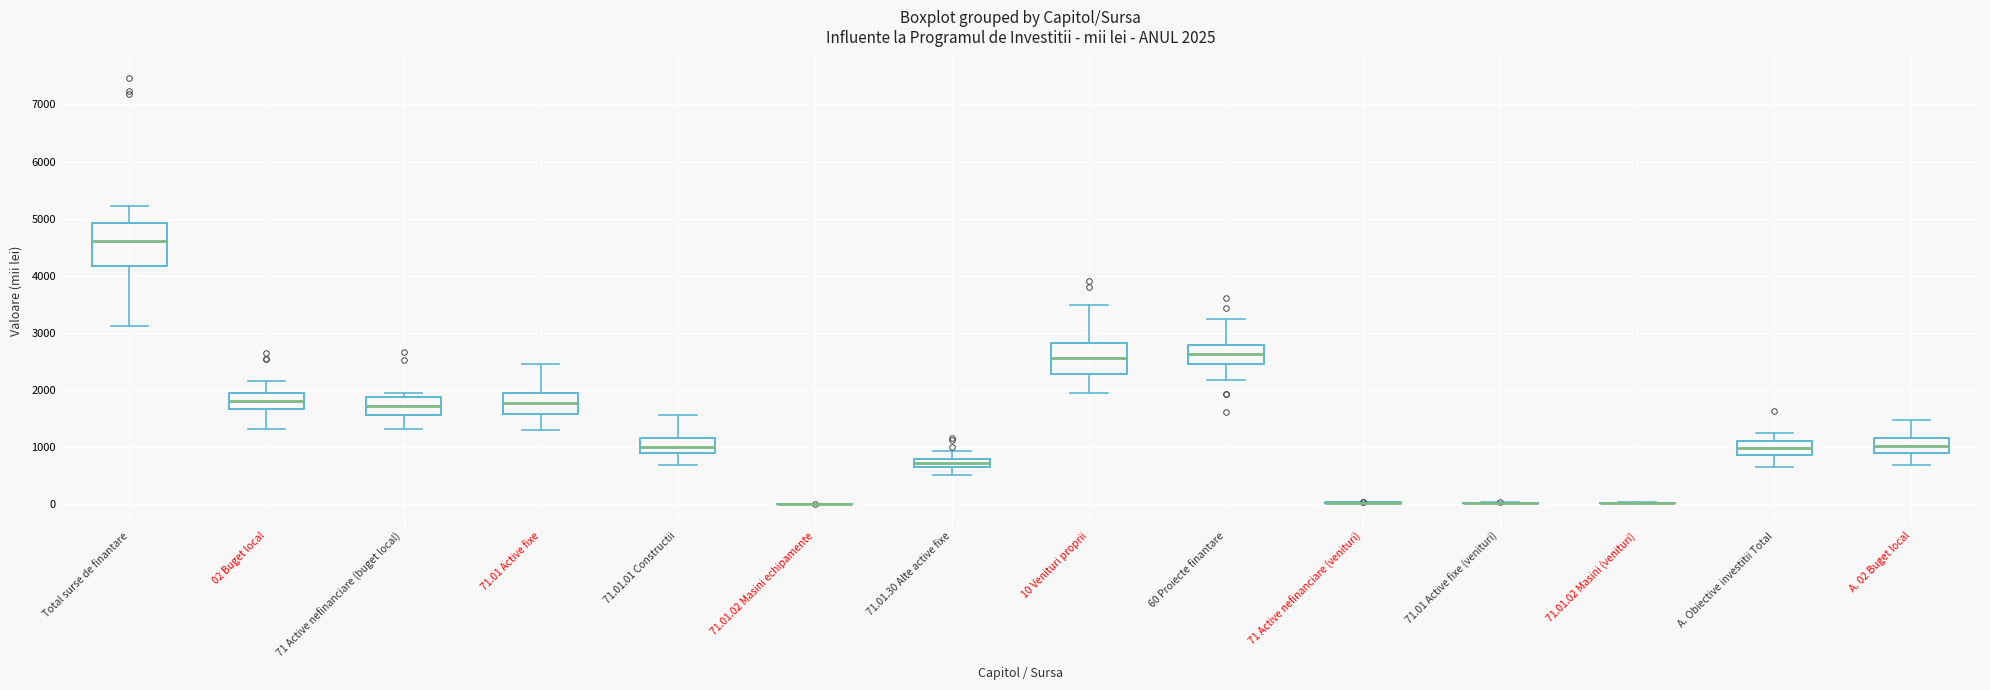

Comparing the boxes themselves (not the whiskers), which one is the tallest?

Total surse de finantare